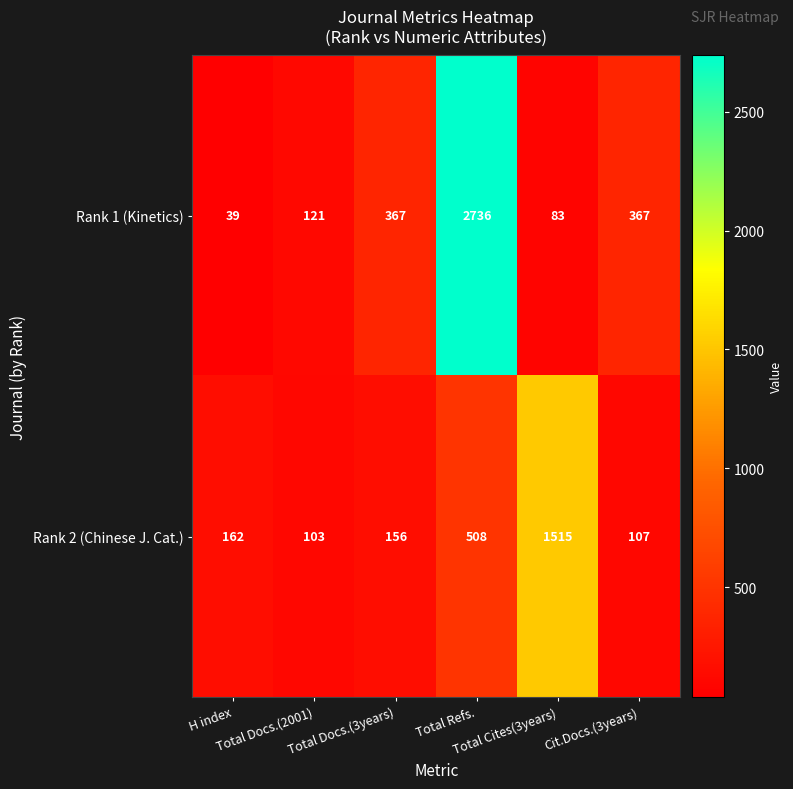

What is the maximum value for Rank 2 (Chinese J. Cat.)?

1515